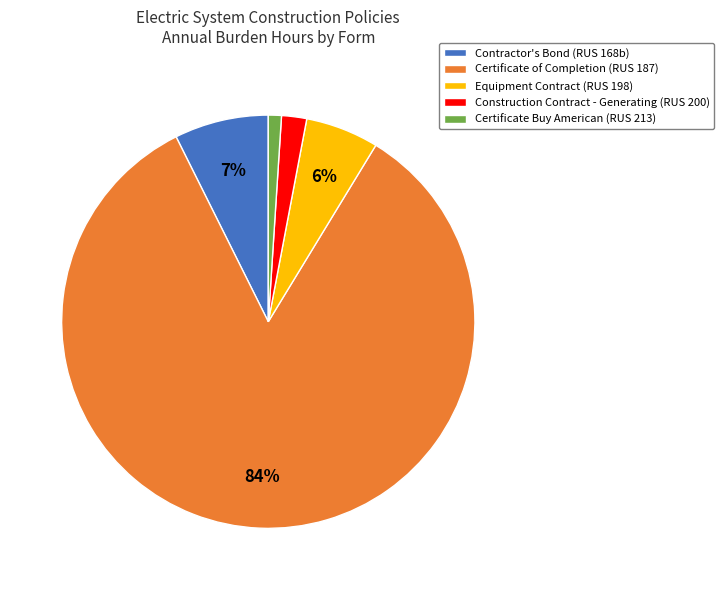

How many segments does this pie chart have?

5